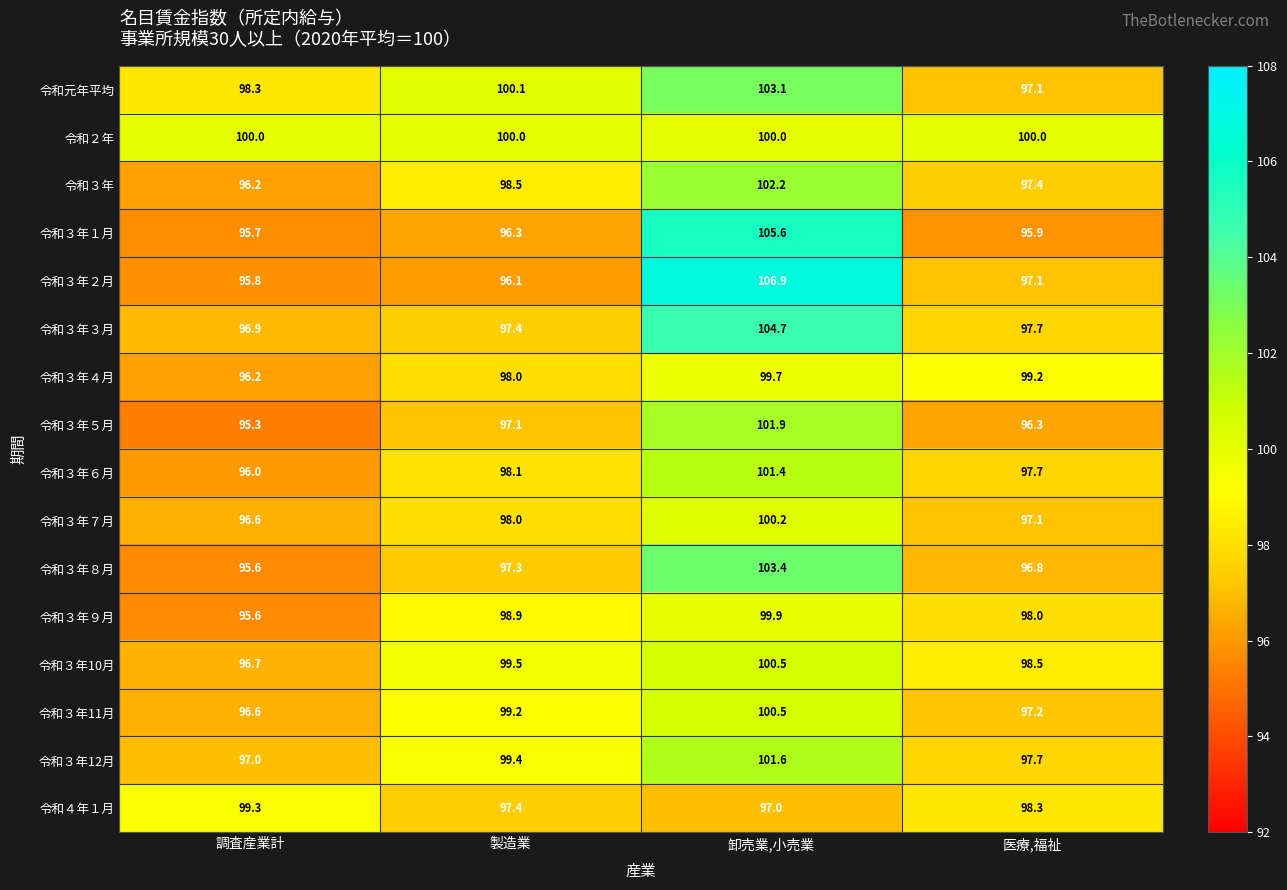

What is the total value across all series at 卸売業,小売業?

1628.6